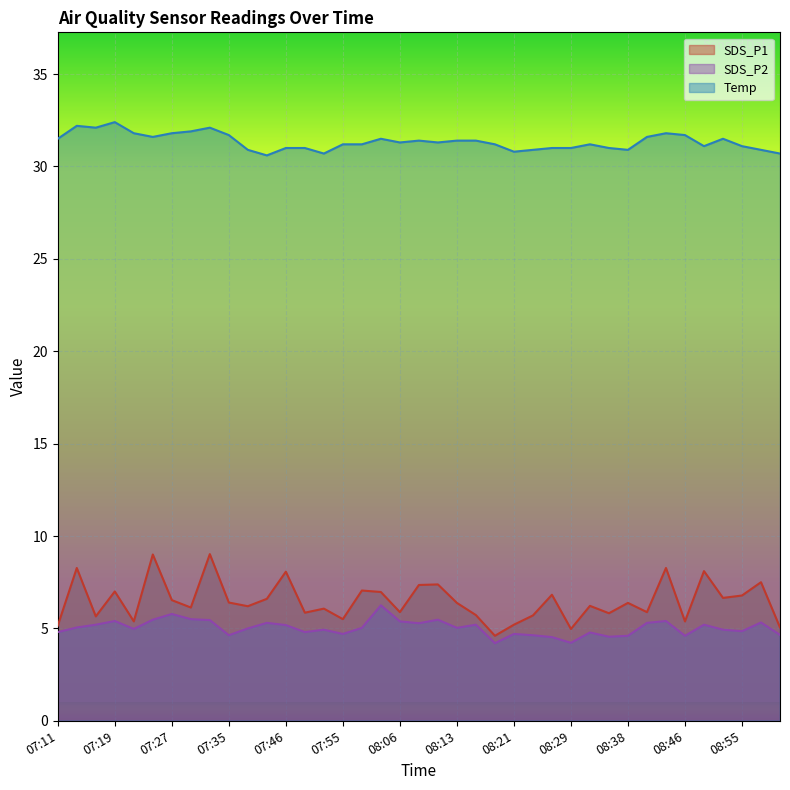

How many interior local valleys does the Temp series have?

9